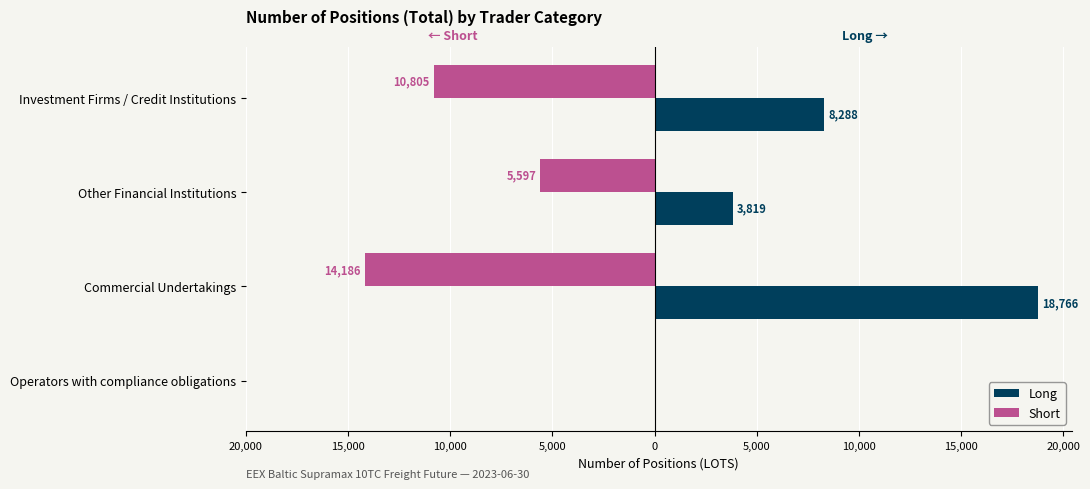

What are all the series names shown in the legend?

Long, Short